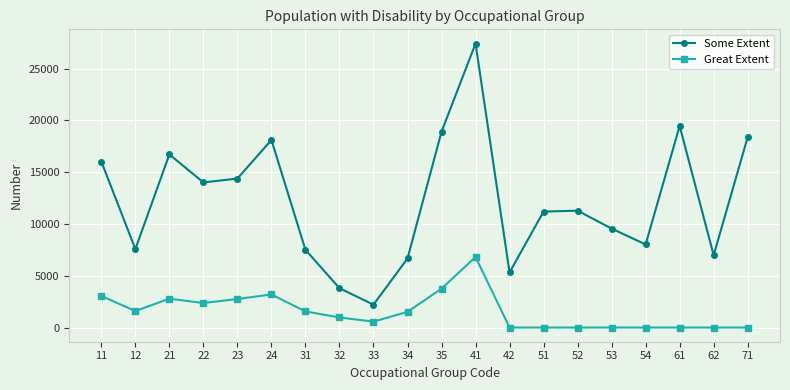

What is the total value across all series at 12?

9167